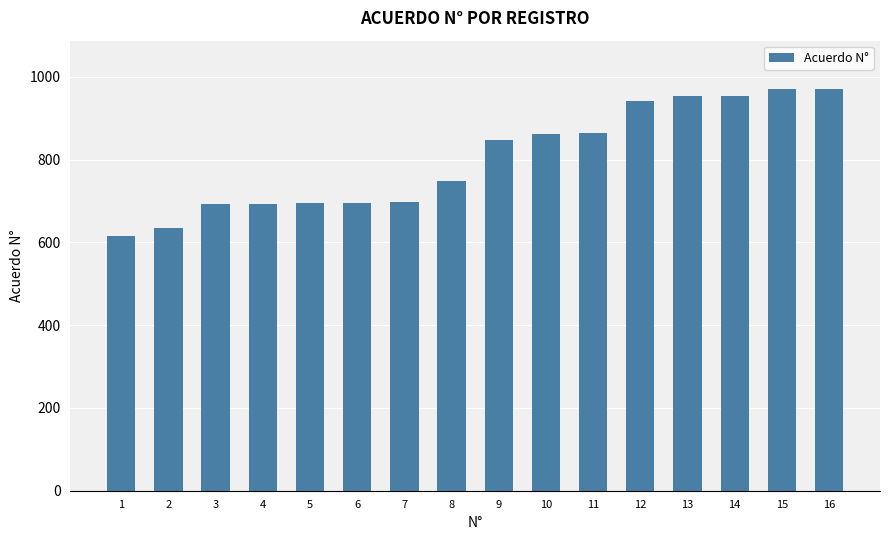

What value does the data have at 3, to the nearest 5?

695